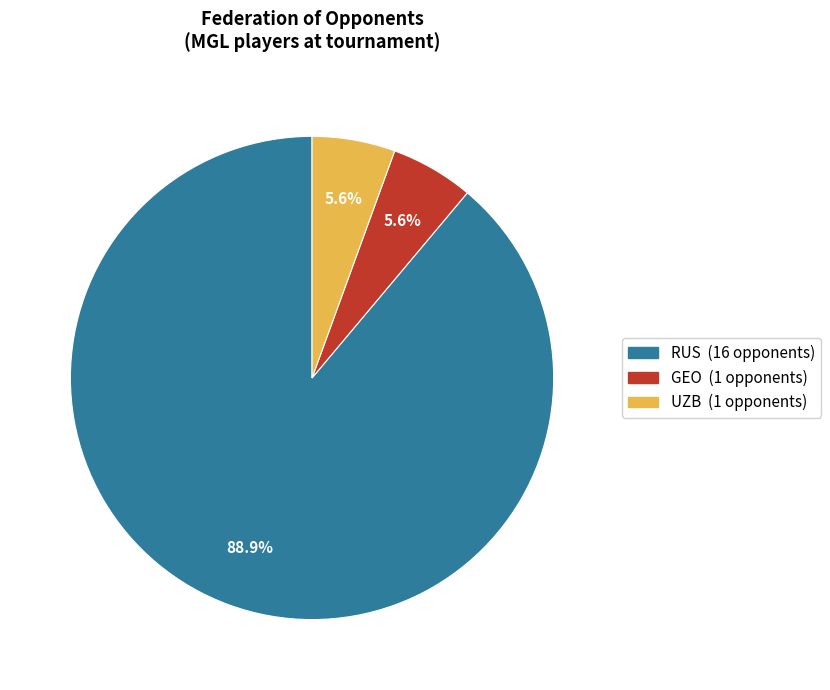

Is there any slice that represents more than half of the pie?

Yes